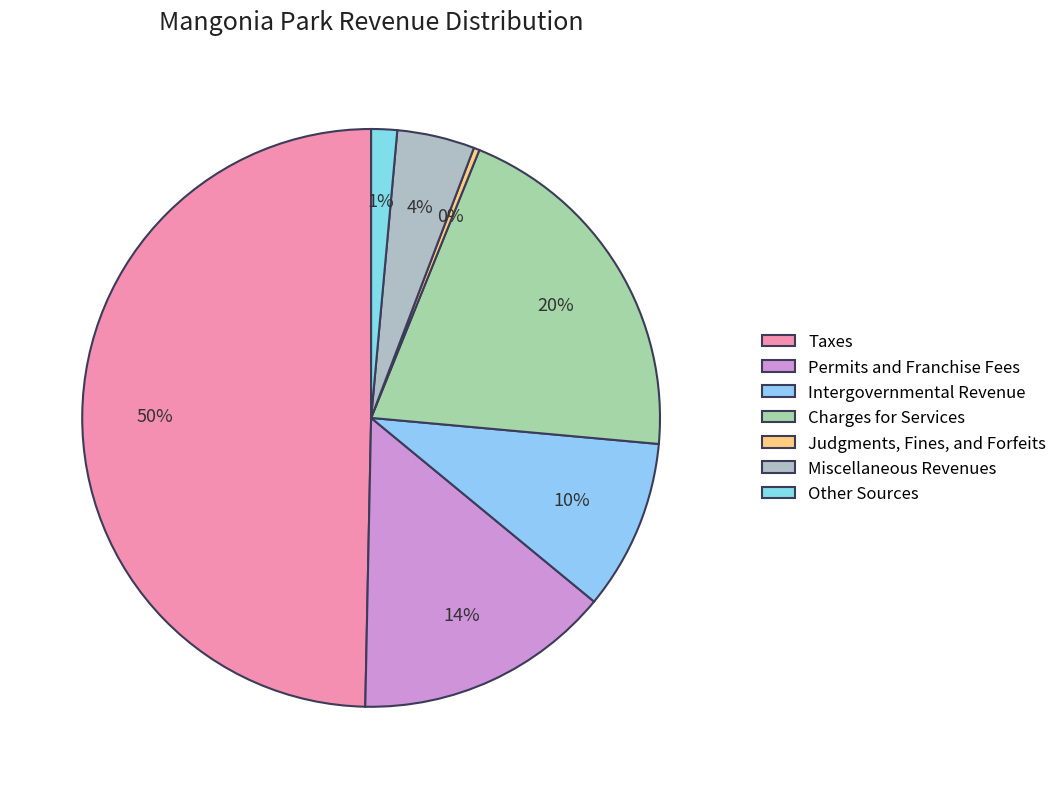

What percentage do Intergovernmental Revenue and Judgments, Fines, and Forfeits together represent?

9.9%